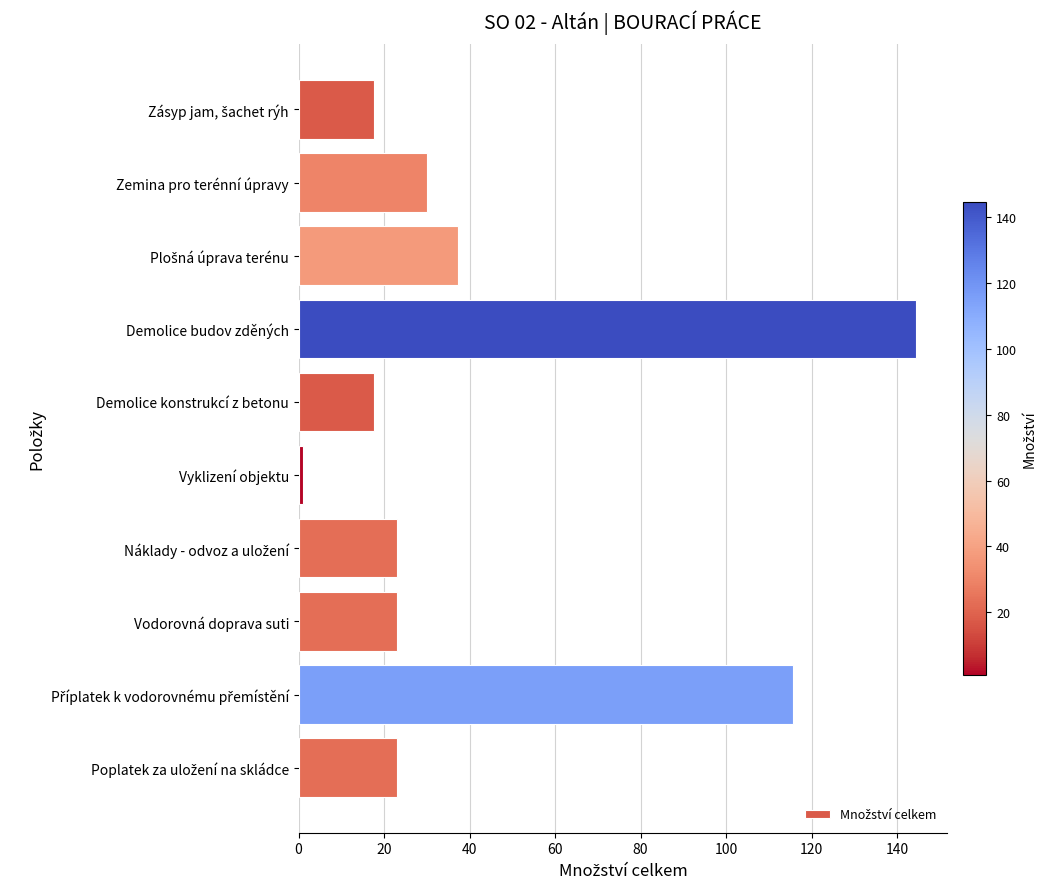

What is the value of the 10th bar from the top?

23.1